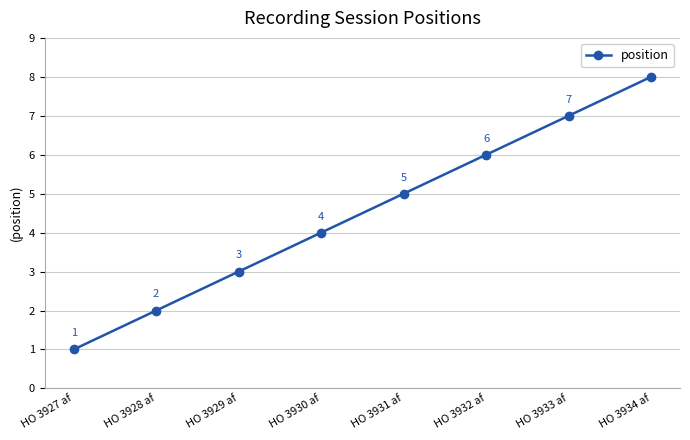

What is the ratio of the value at HO 3932 af to the value at HO 3933 af?

0.9